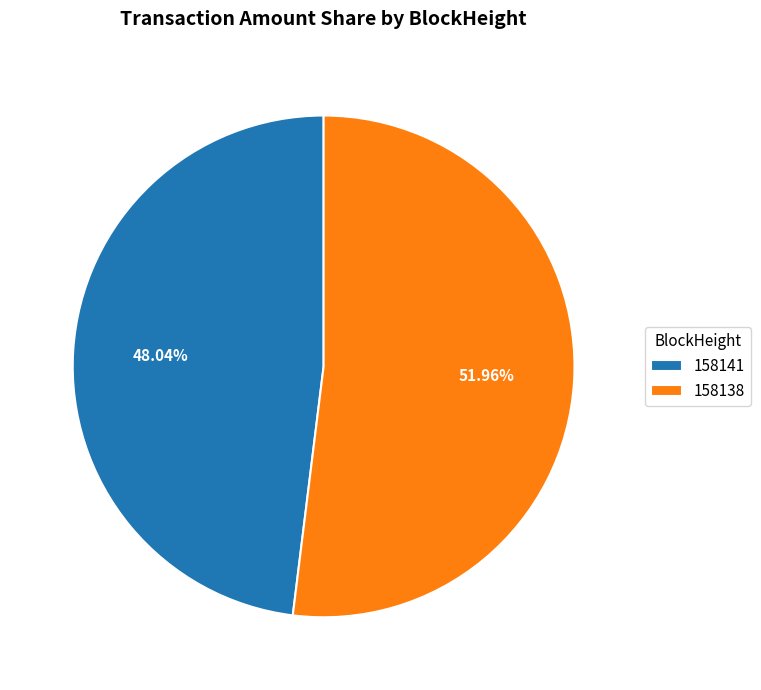

What is the smallest slice in the pie chart?

158141